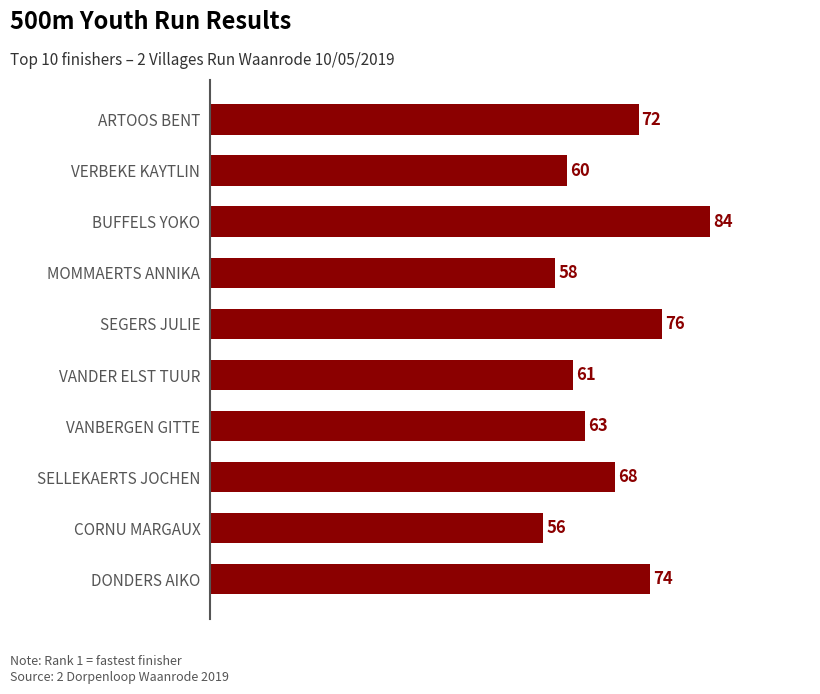

What is the difference between the second highest and second lowest values?

18